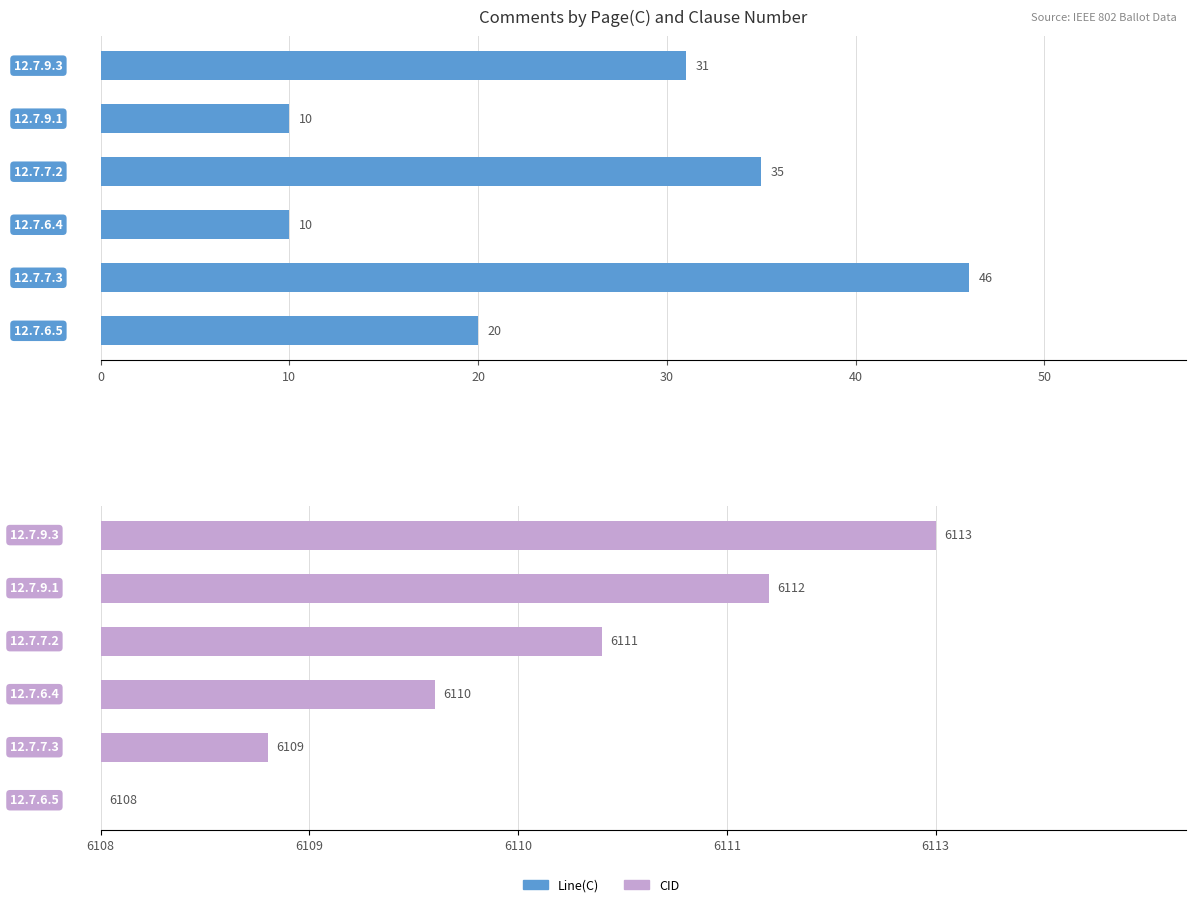

How many groups of bars are there?

6